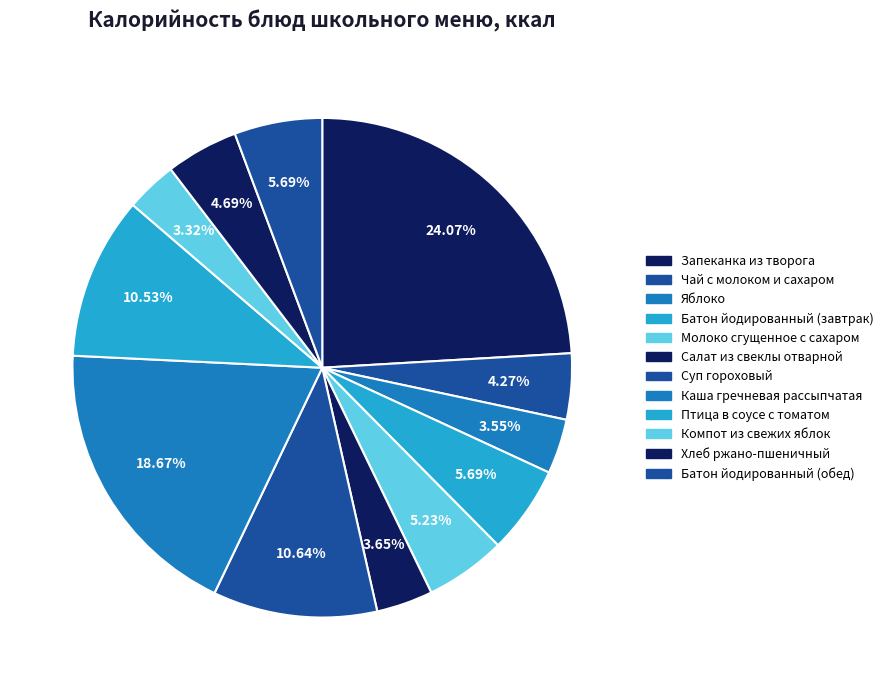

The Птица в соусе с томатом slice represents 21% of the pie. True or false?

False